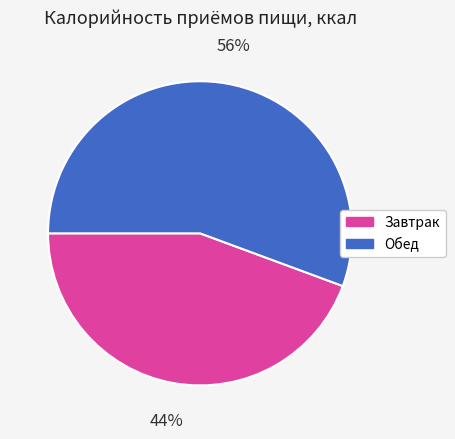

Which has a higher value, Обед or Завтрак?

Обед